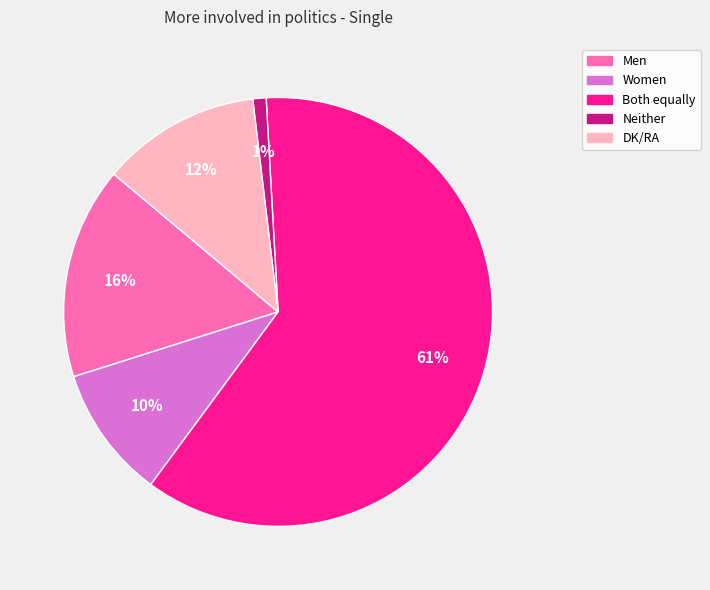

Which has a higher value, Men or Both equally?

Both equally